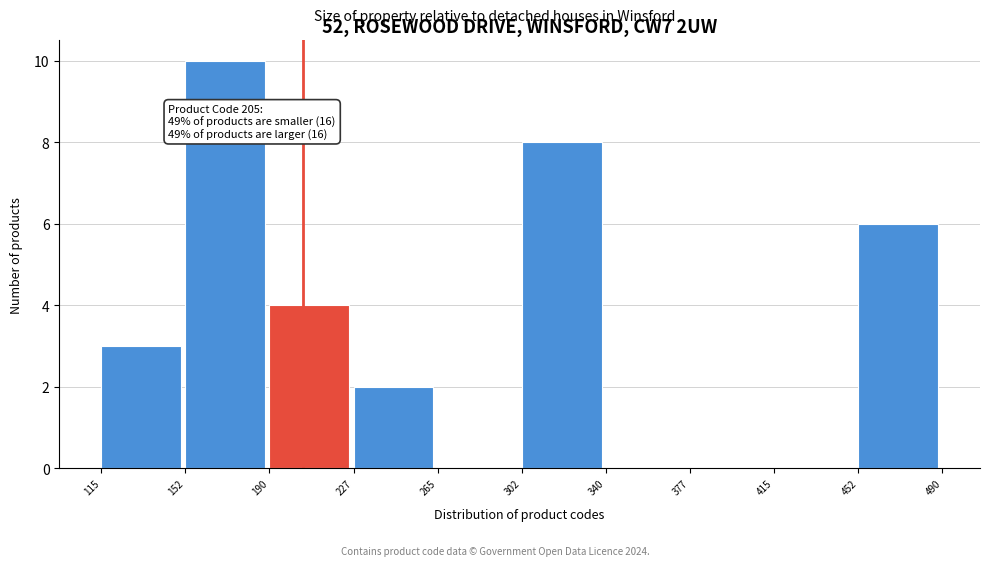

Which range on the x-axis has the tallest bar?

152 to 190